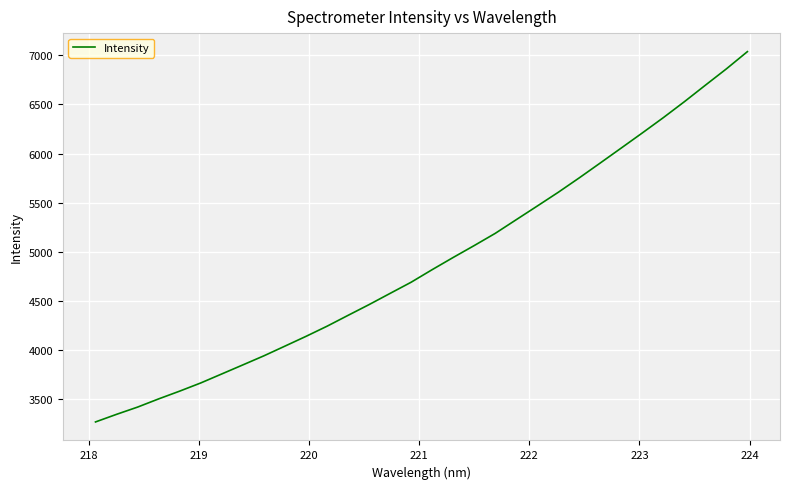

What is the difference between the maximum and minimum values?

3768.4